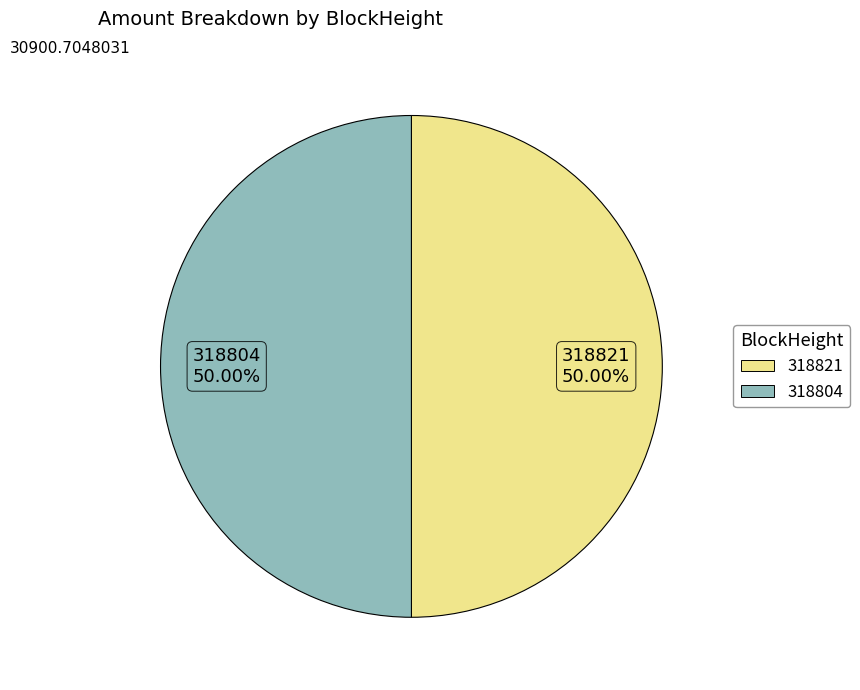

Is the sum of 318804 50.00% and 318821 50.00% greater than half?

Yes